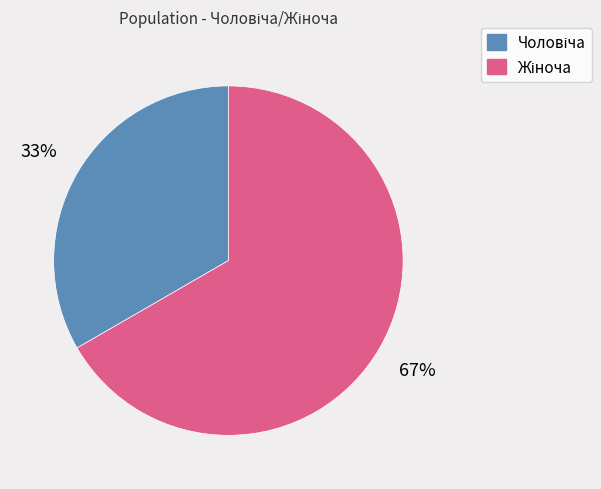

To the nearest percent, what is the average slice percentage?

50%